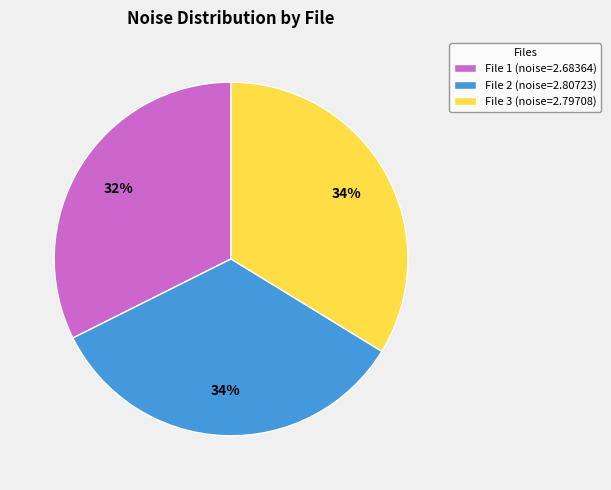

Between File 3 (noise=2.79708) and File 1 (noise=2.68364), which is larger?

File 3 (noise=2.79708)